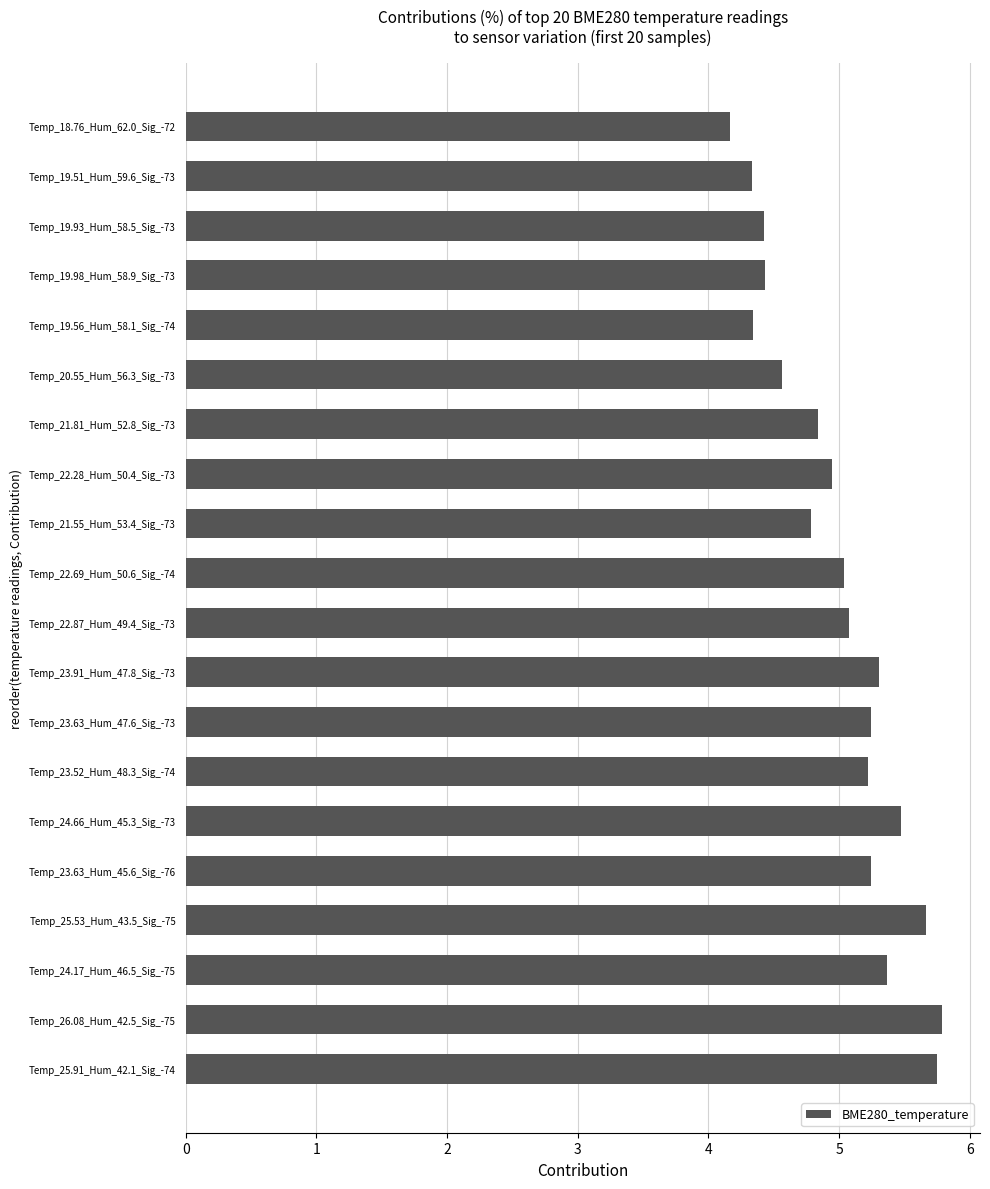

Reading top to bottom, transcribe all the data shown in this chart.

Temp_18.76_Hum_62.0_Sig_-72=4.2	Temp_19.51_Hum_59.6_Sig_-73=4.3	Temp_19.93_Hum_58.5_Sig_-73=4.4	Temp_19.98_Hum_58.9_Sig_-73=4.4	Temp_19.56_Hum_58.1_Sig_-74=4.3	Temp_20.55_Hum_56.3_Sig_-73=4.6	Temp_21.81_Hum_52.8_Sig_-73=4.8	Temp_22.28_Hum_50.4_Sig_-73=4.9	Temp_21.55_Hum_53.4_Sig_-73=4.8	Temp_22.69_Hum_50.6_Sig_-74=5.0	Temp_22.87_Hum_49.4_Sig_-73=5.1	Temp_23.91_Hum_47.8_Sig_-73=5.3	Temp_23.63_Hum_47.6_Sig_-73=5.2	Temp_23.52_Hum_48.3_Sig_-74=5.2	Temp_24.66_Hum_45.3_Sig_-73=5.5	Temp_23.63_Hum_45.6_Sig_-76=5.2	Temp_25.53_Hum_43.5_Sig_-75=5.7	Temp_24.17_Hum_46.5_Sig_-75=5.4	Temp_26.08_Hum_42.5_Sig_-75=5.8	Temp_25.91_Hum_42.1_Sig_-74=5.8